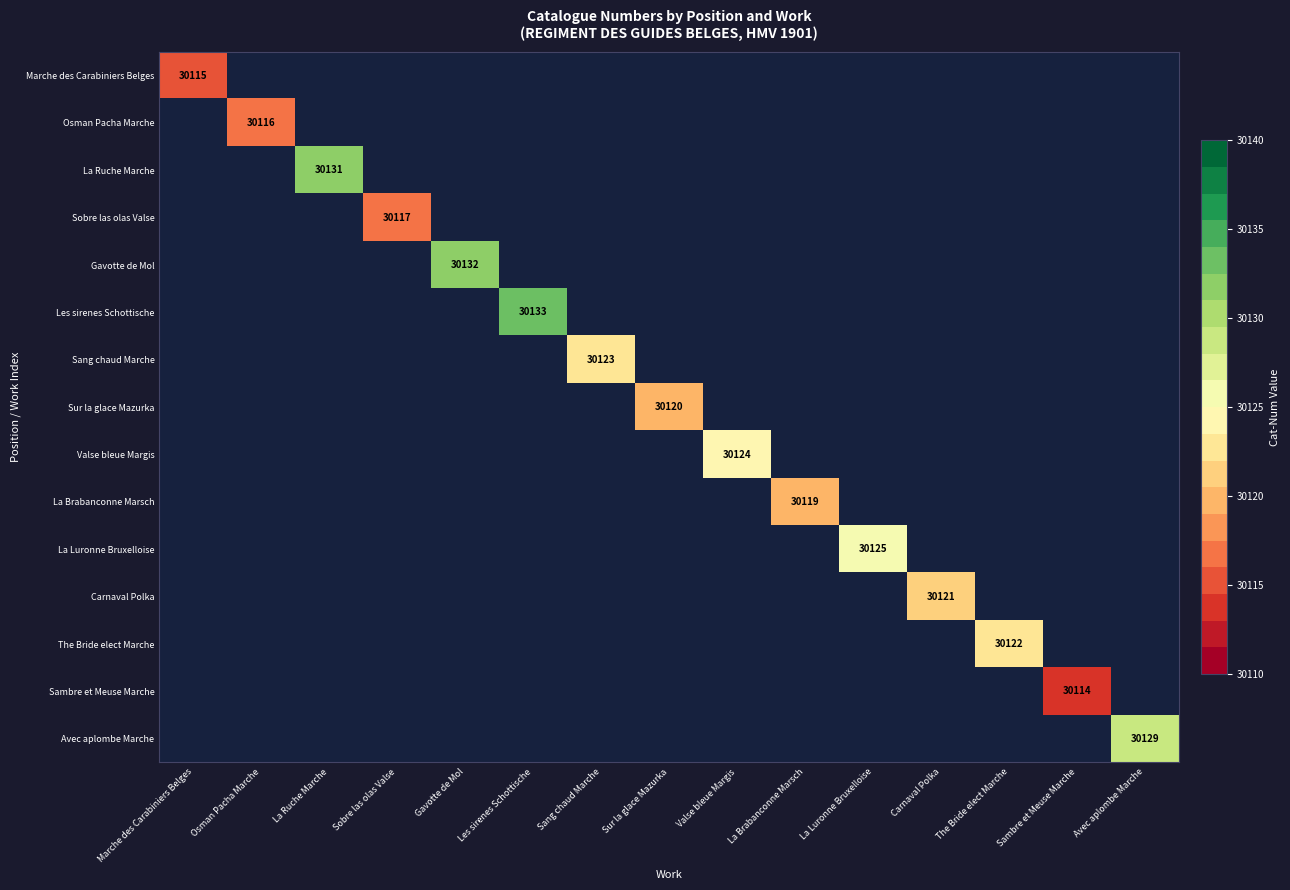

Which series has the largest range (max minus min)?

Marche des Carabiniers Belges